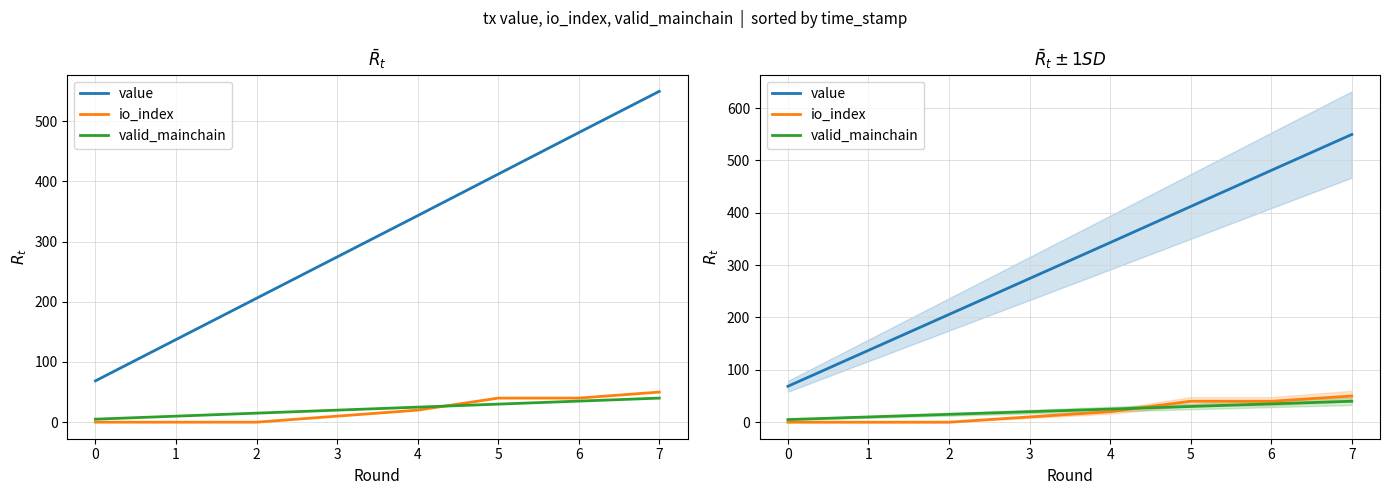

At which label does io_index first exceed 20?

5